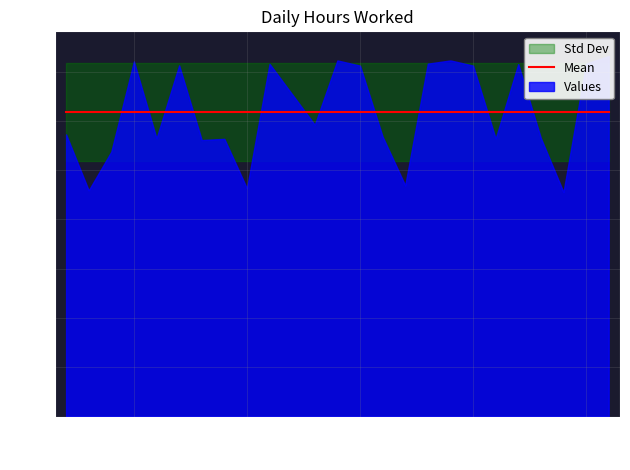

At which category does the chart reach its peak across all series?

26